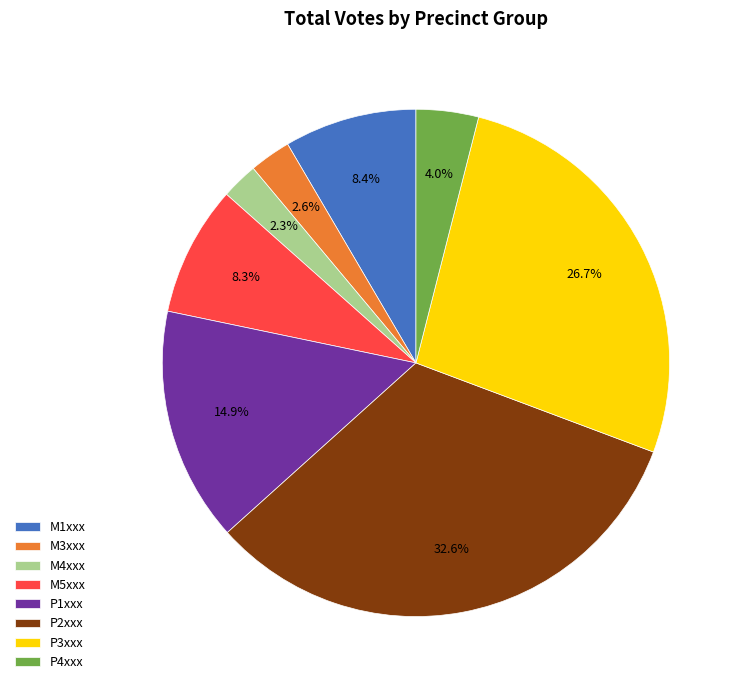

Does M1xxx account for over 50% of the chart?

No